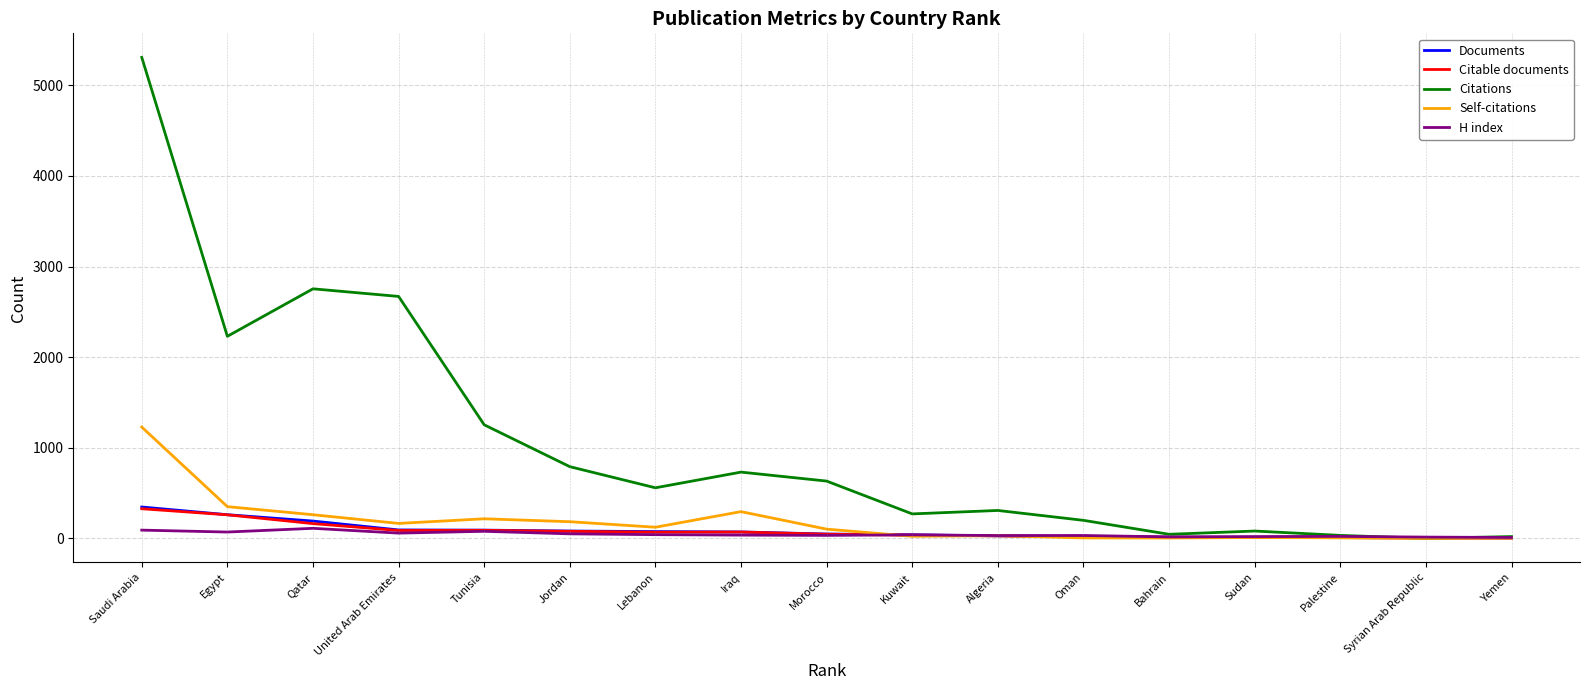

True or false: Citations has a value of 792 at Jordan.

True